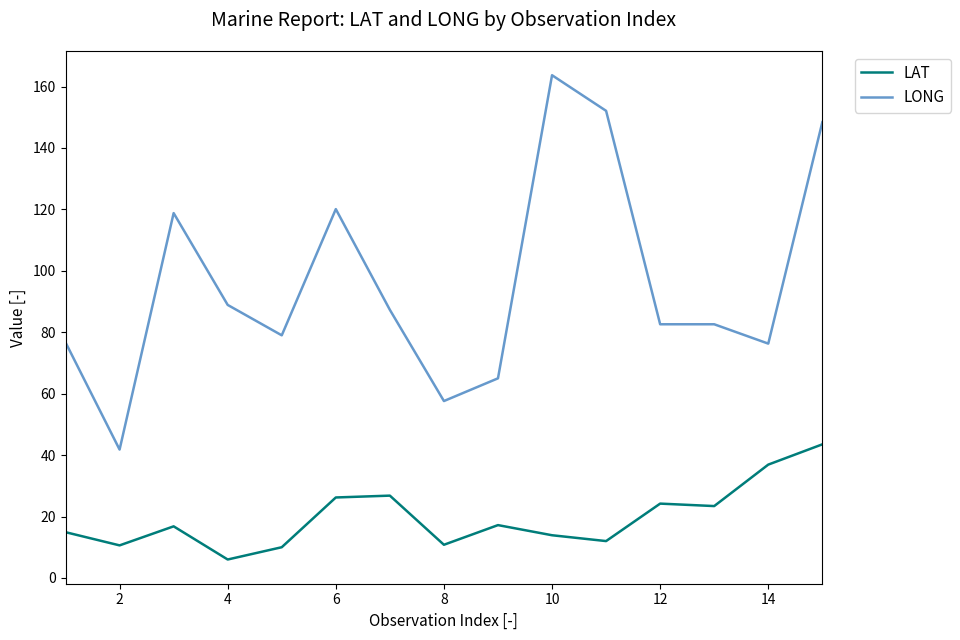

True or false: LAT and LONG cross at least once.

False